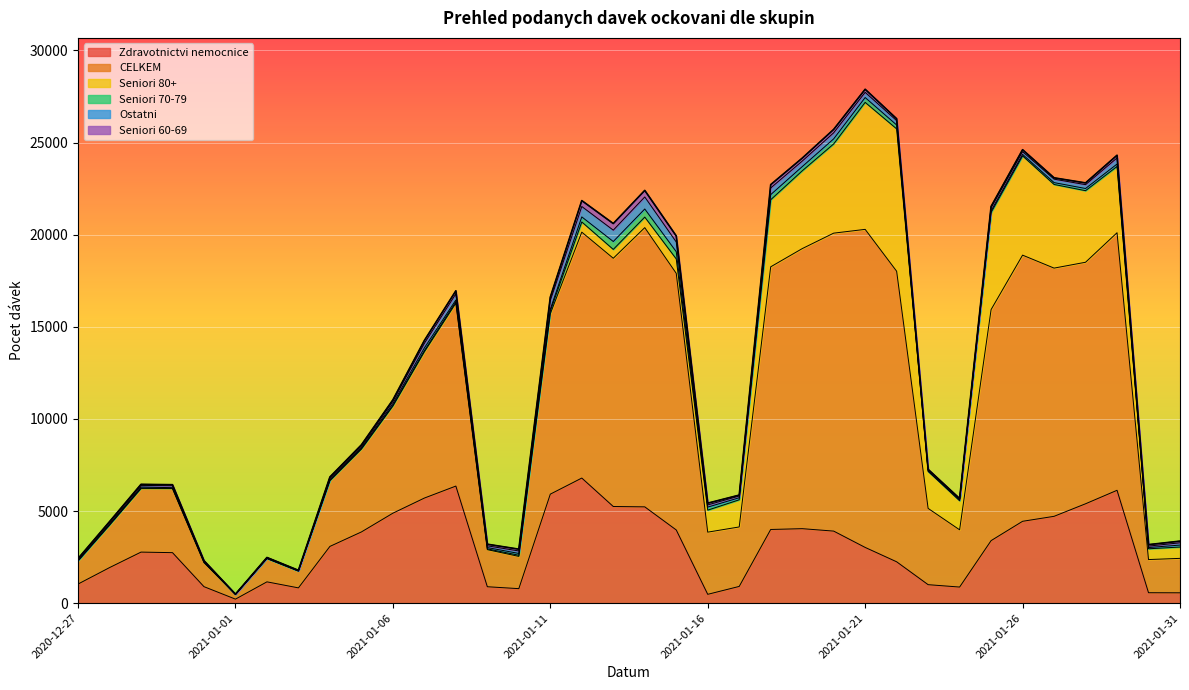

Which series ends up on top after the final intersection of Ostatni and Seniori 70-79?

Ostatni